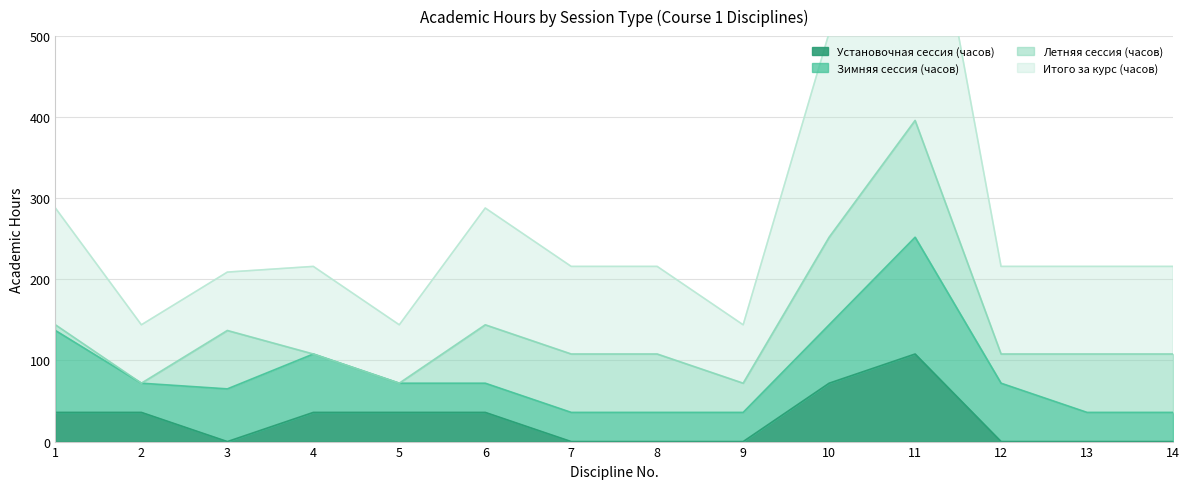

How many values in the Итого за курс (часов) series are below 216?

4